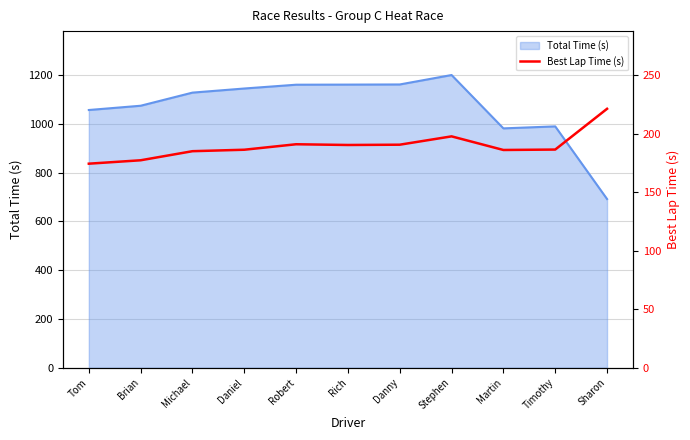

What value does the Total Time (s) series have at Stephen?

1199.9